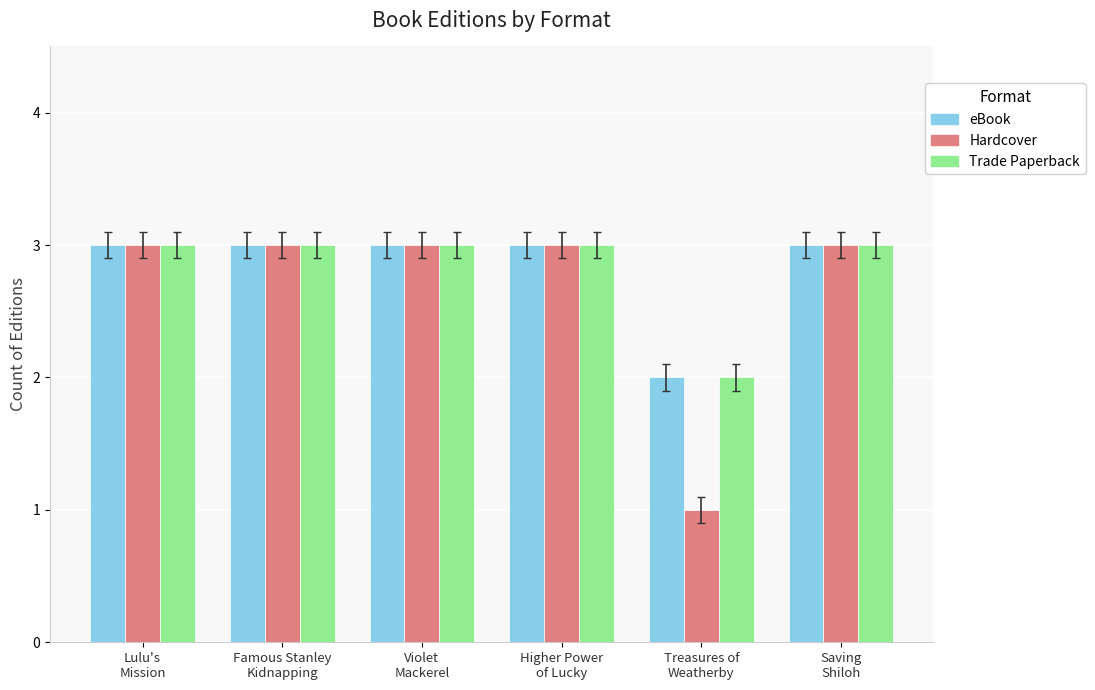

At how many categories does at least one series exceed 1?

6